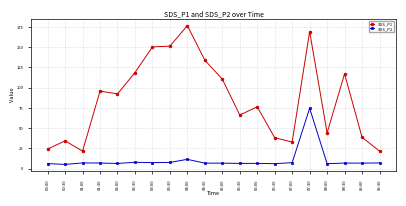

What is the sum of the SDS_P1 values at 07:30 and 05:30?

235.5